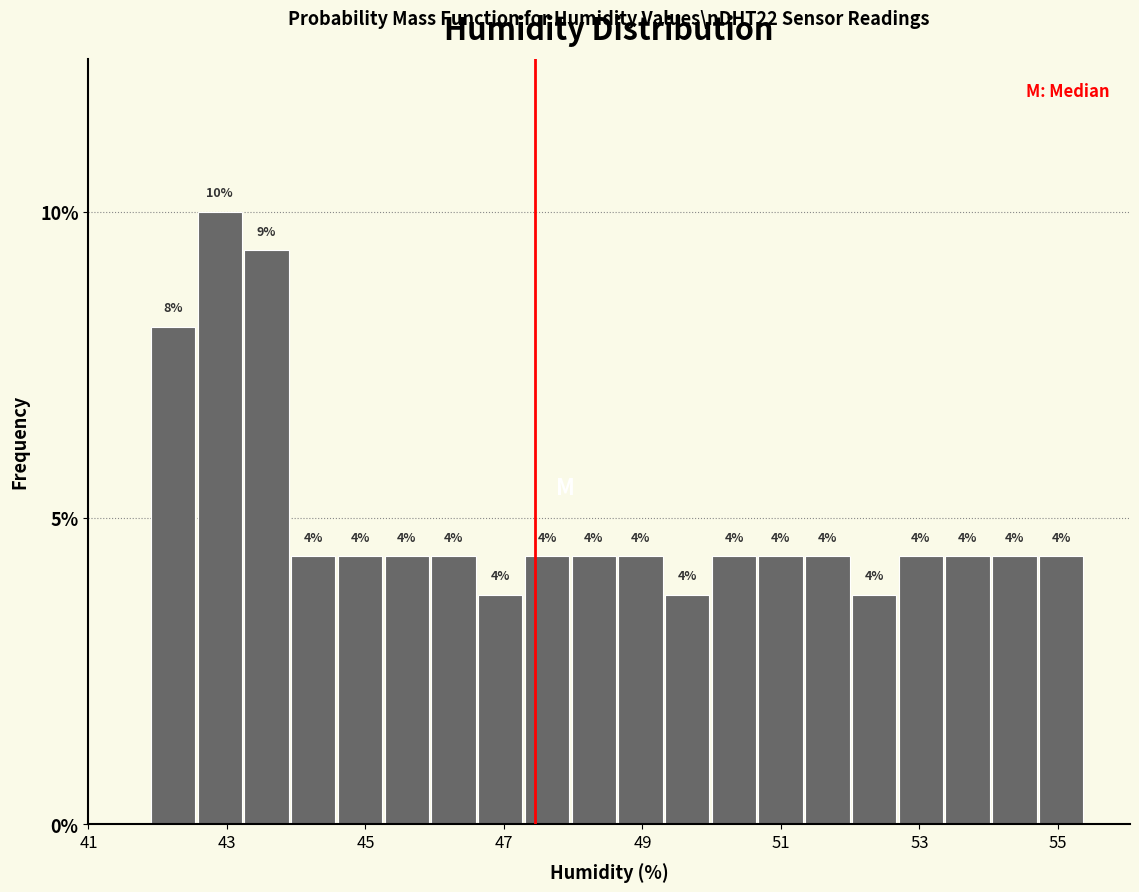

Read against the x-axis, roughly where is the centre of the tallest bar?

42.8